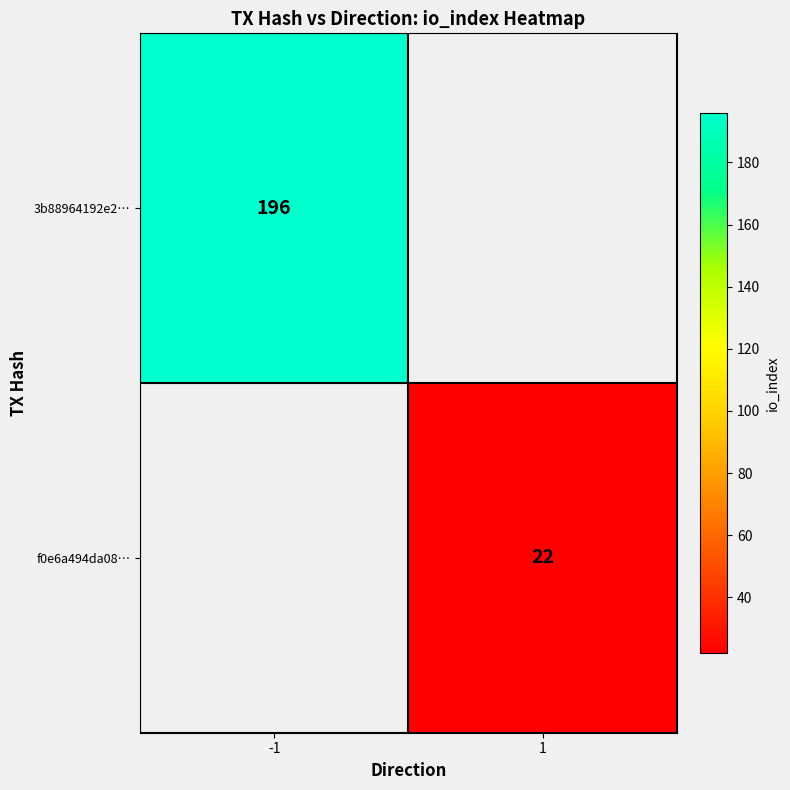

The value of f0e6a494da08… at 1 is 32. True or false?

False